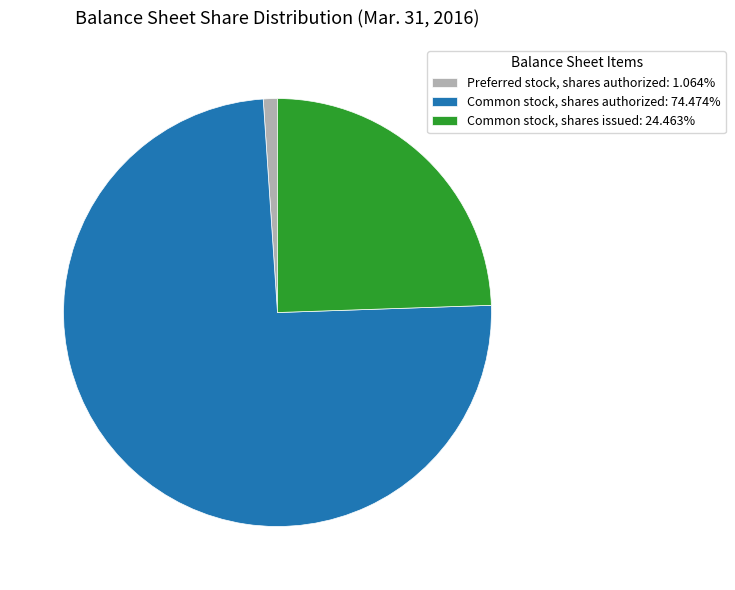

Combined, do Common stock, shares issued: 24.463% and Common stock, shares authorized: 74.474% account for over 50%?

Yes